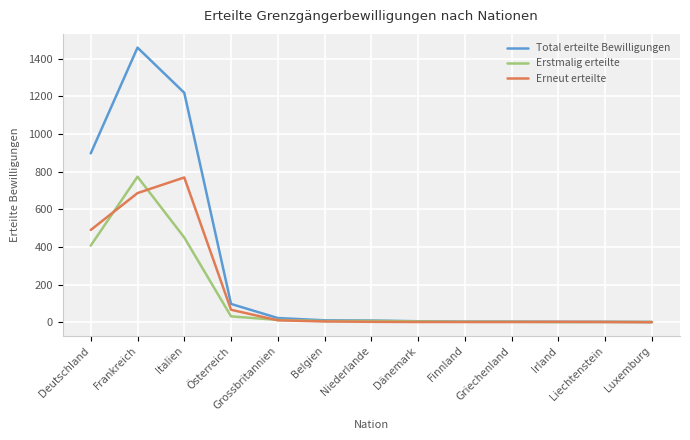

Between which two adjacent categories do Erstmalig erteilte and Erneut erteilte first intersect?

Deutschland and Frankreich